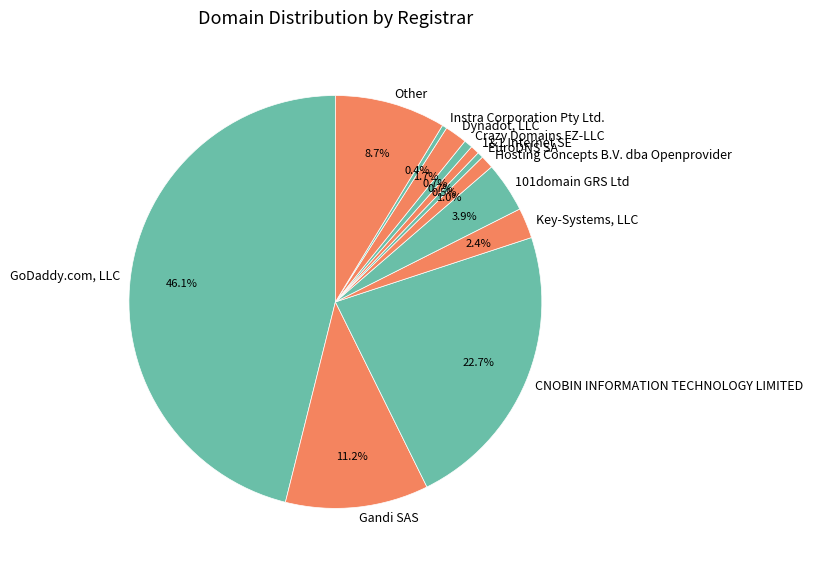

How many segments does this pie chart have?

12